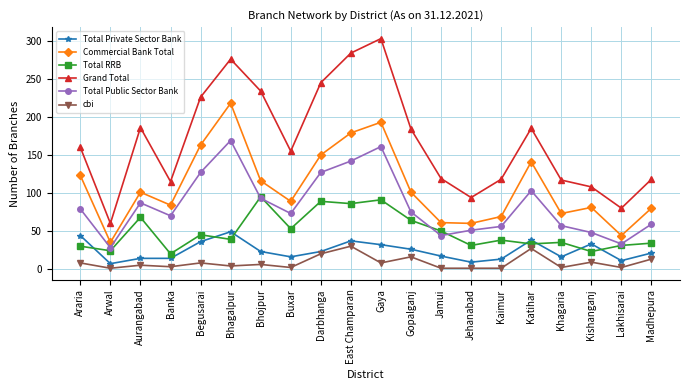

True or false: Total RRB and Commercial Bank Total cross at least once.

False